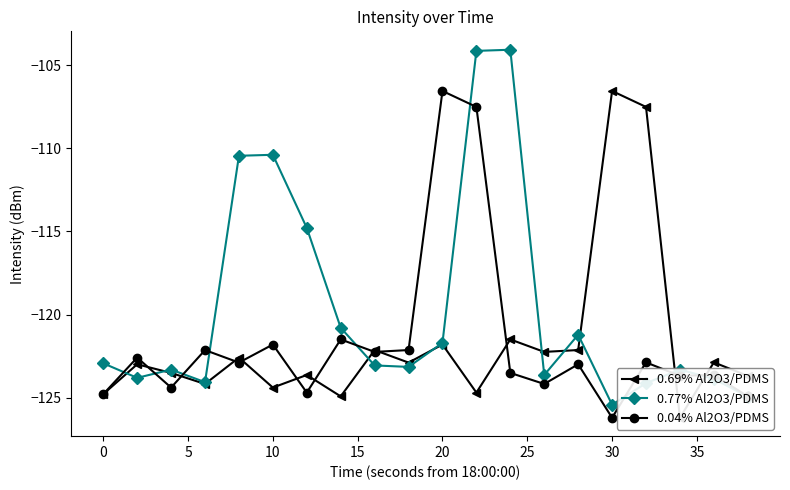

Is it true that 0.04% Al2O3/PDMS equals -126.2 at 30?

True